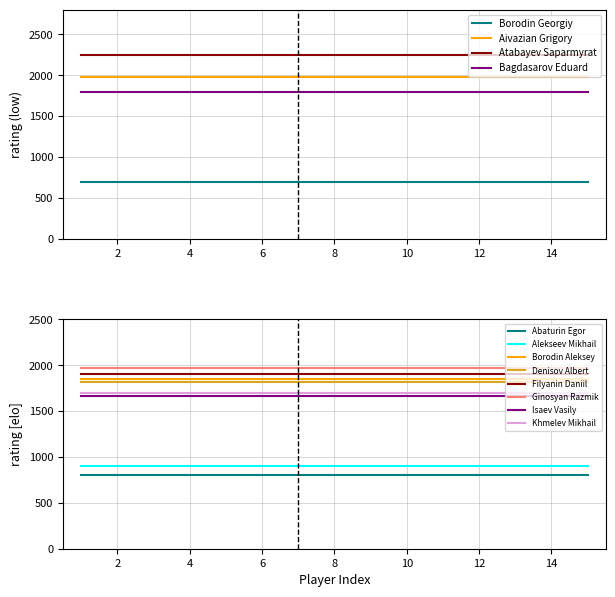

At which label does Borodin Georgiy reach its minimum?

1